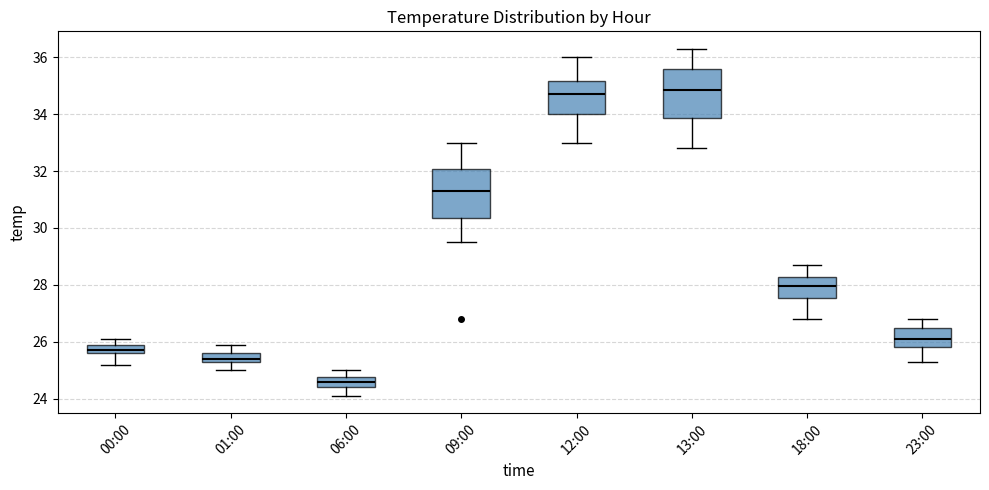

Where does the lower whisker of the box for 00:00 end on the y-axis? The values are not printed on the chart, so give them approximately, as read against the axis.

25.2